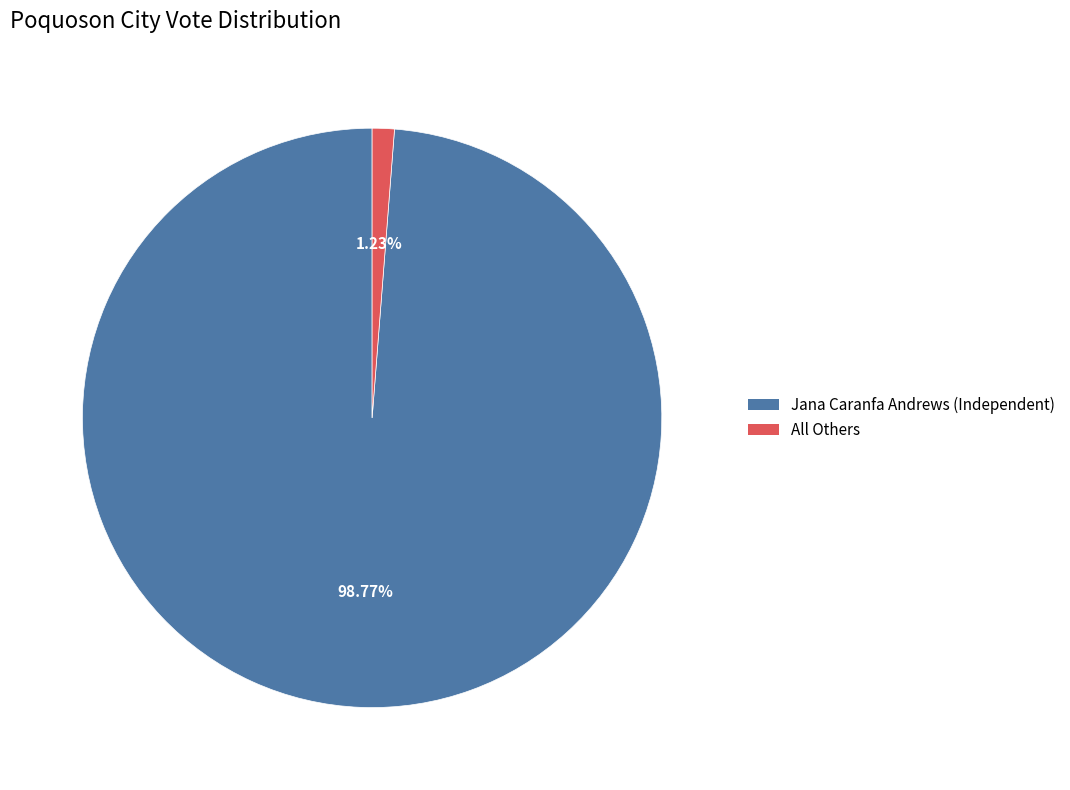

What percentage is the Jana Caranfa Andrews (Independent) slice, to the nearest percent?

99%